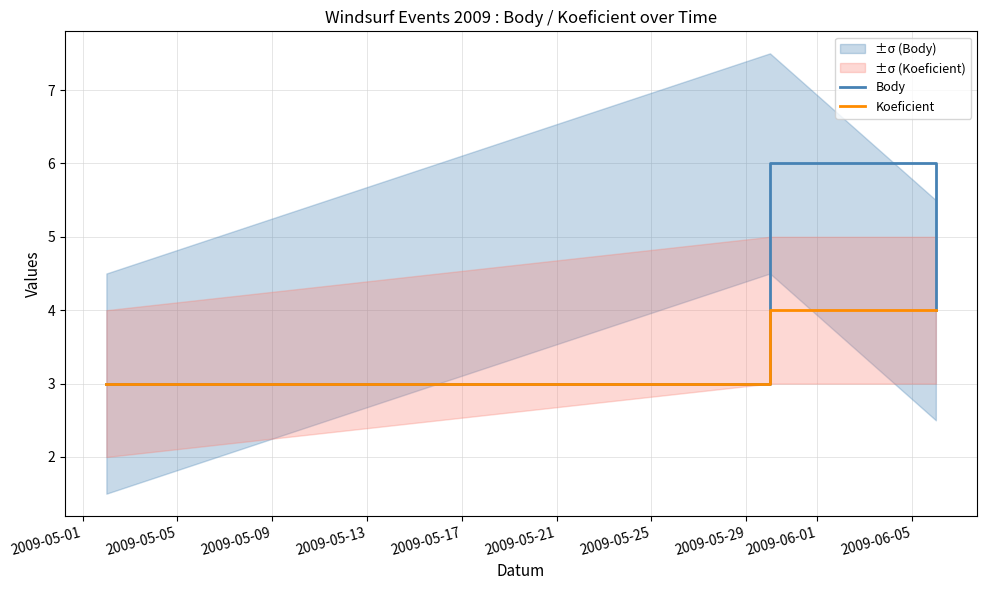

List the series in order of their peak value, highest first.

Body, Koeficient